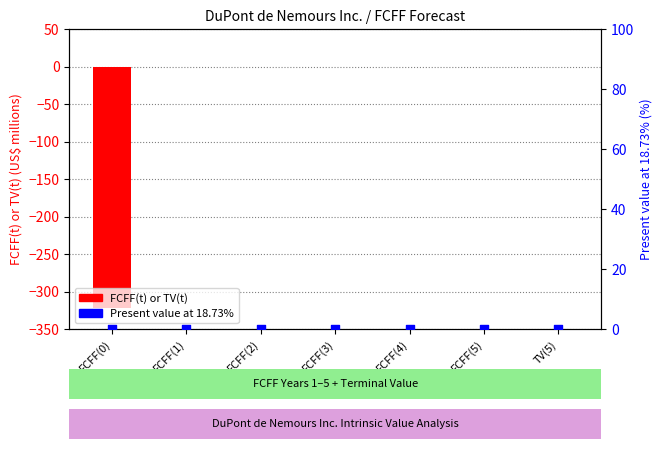

What are all the series names shown in the legend?

FCFF(t) or TV(t), Present value at 18.73%